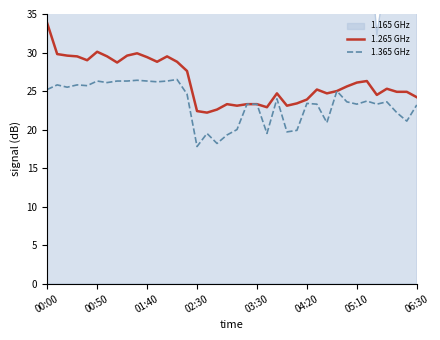

True or false: 1.365 GHz has a value of 44.9 at 00:50.

False